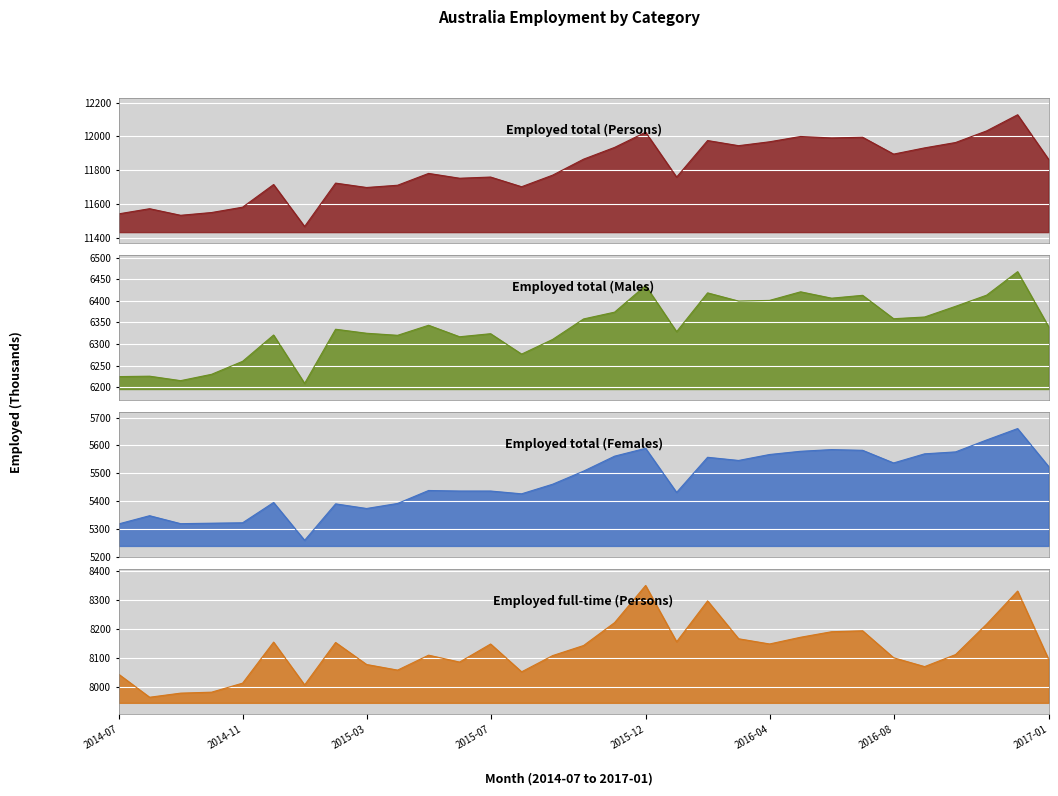

At which label does Employed total (Females) first exceed 5460?

2015-09